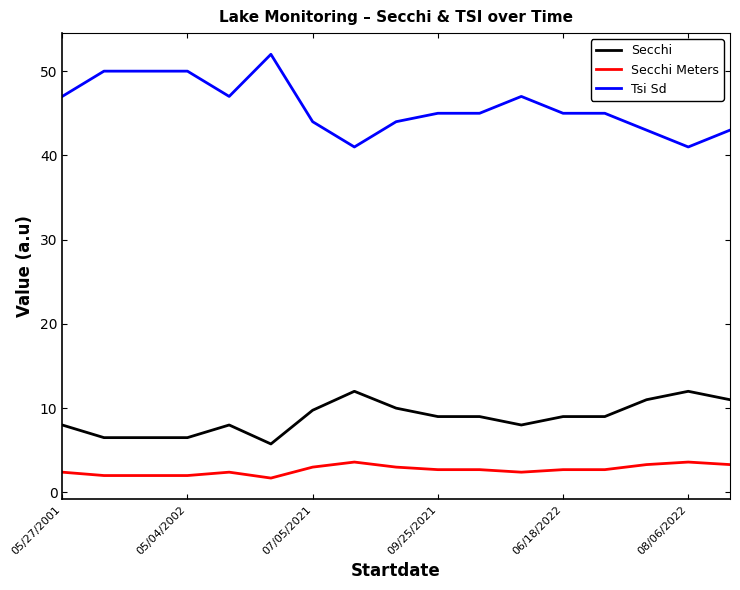

What is the highest value of the Secchi series?

12.0